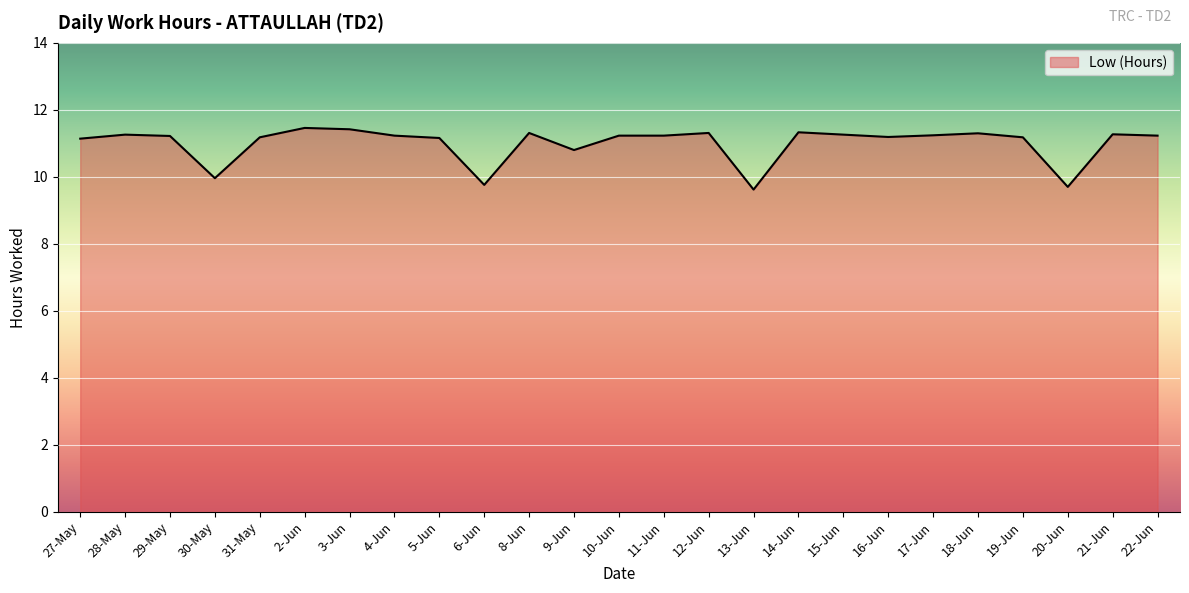

How many lines are shown in the chart?

1